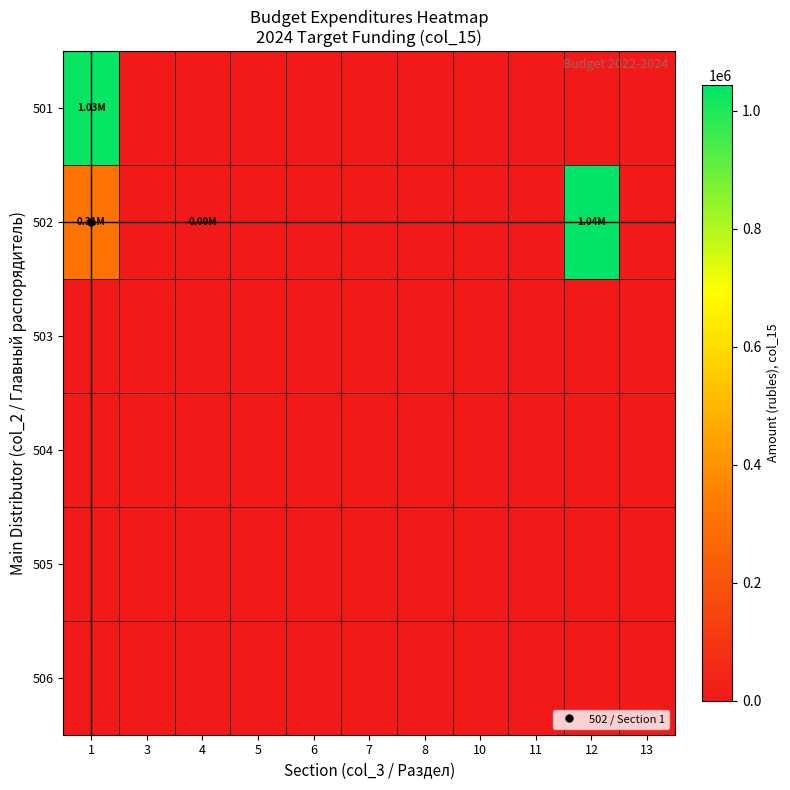

Between 1 and 7, which is larger?

1